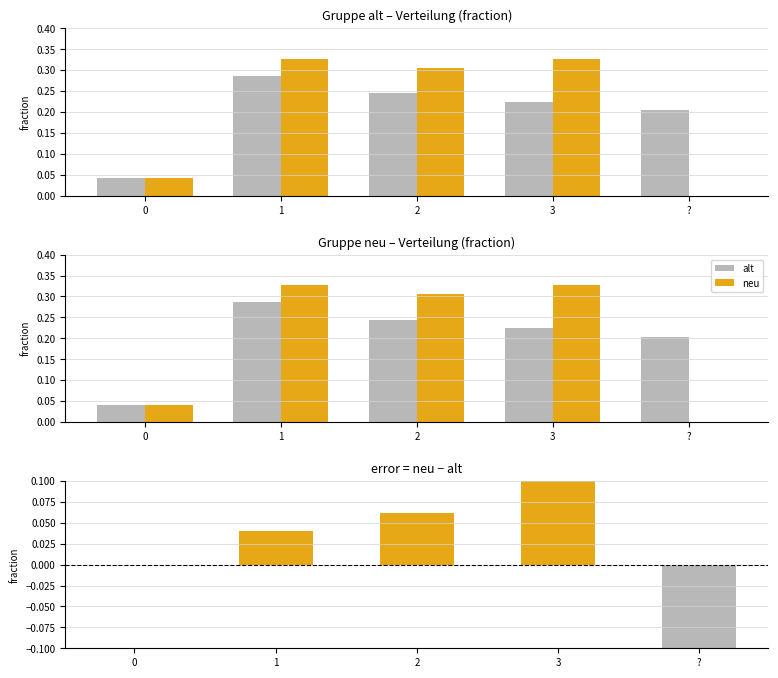

At which category is the sum across all series the highest?

1